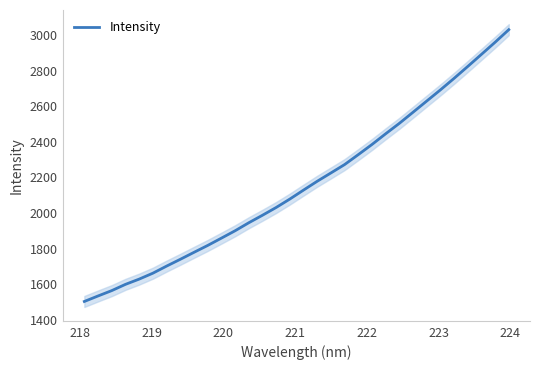

What is the minimum value for Intensity?

1502.8